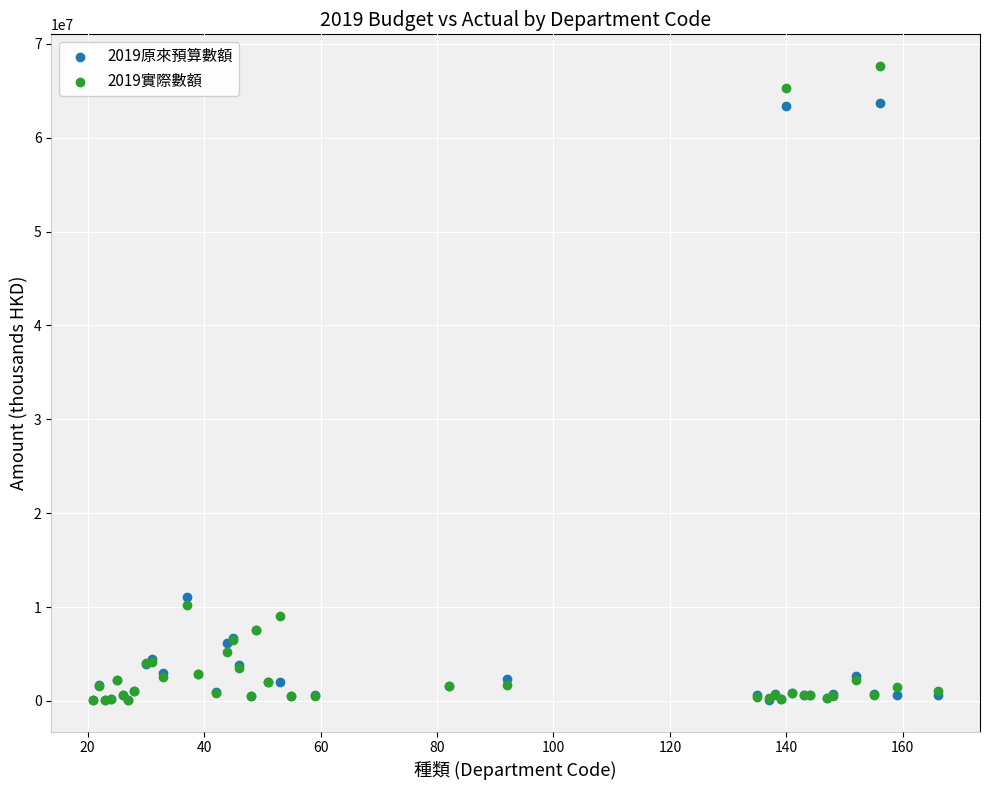

Across all series, what Y value is closest to 33868527?

11080699